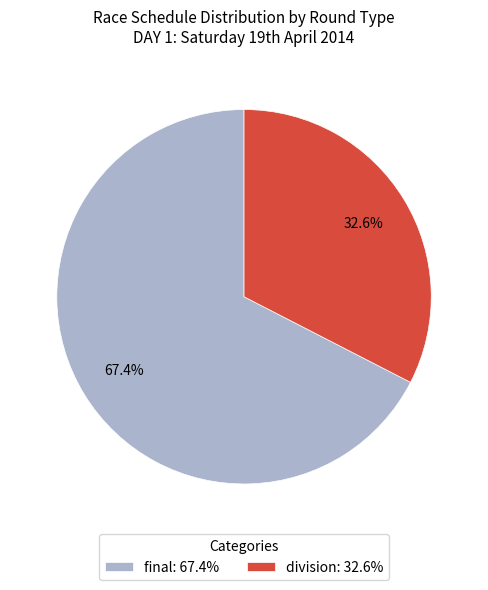

Do final and division together represent more than half of the pie?

Yes